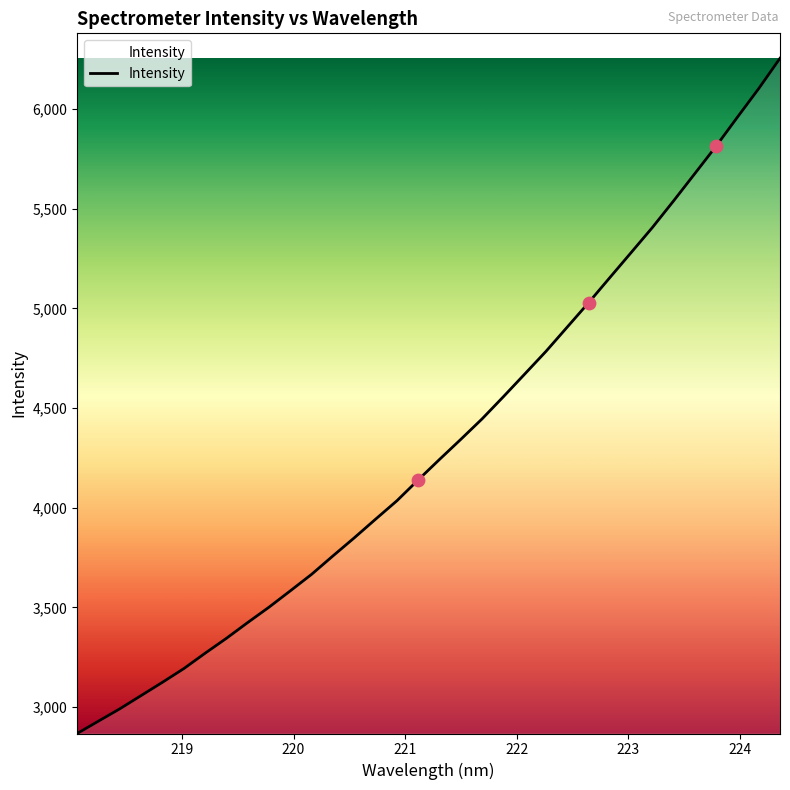

What is the greatest value displayed?

6254.4